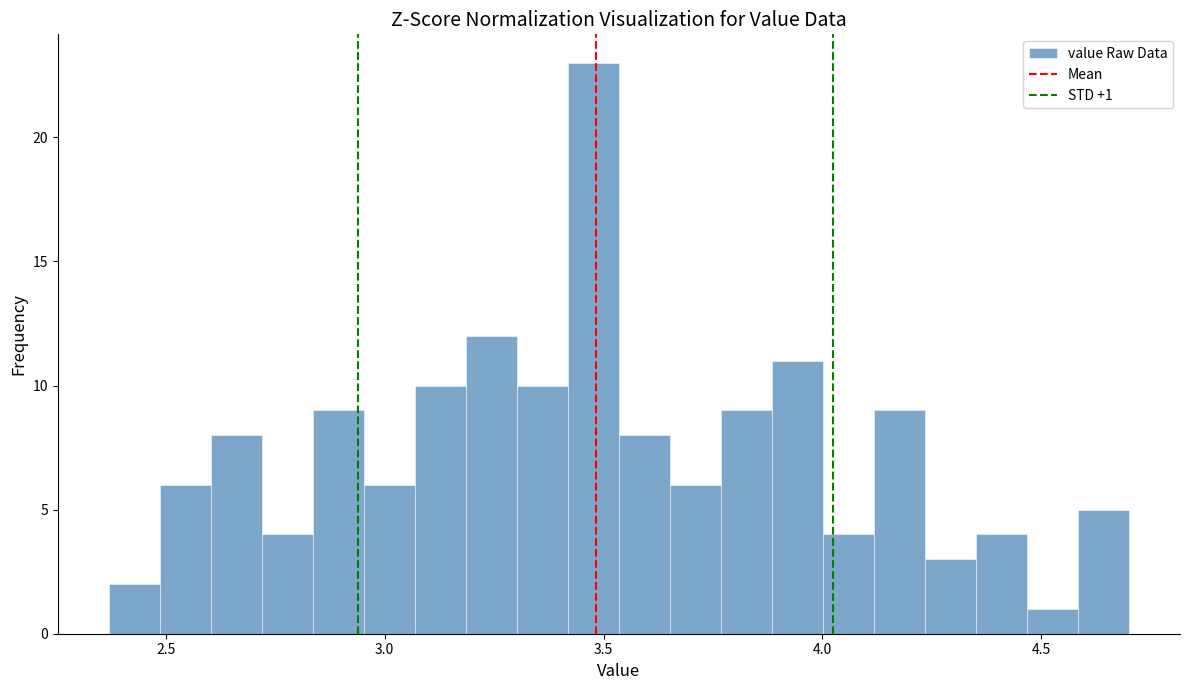

Around what value on the x-axis is the tallest bar? Give the approximate position of its centre, as read against the axis.

3.50